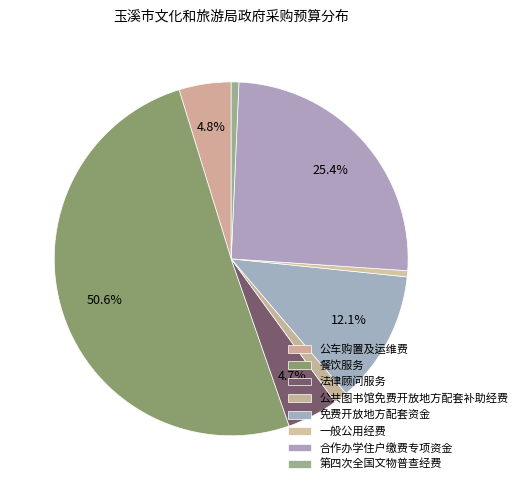

How many segments does this pie chart have?

8